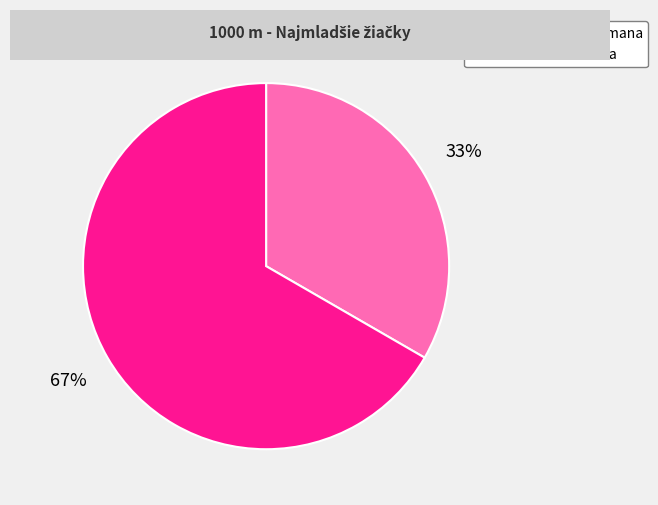

How many segments does this pie chart have?

2